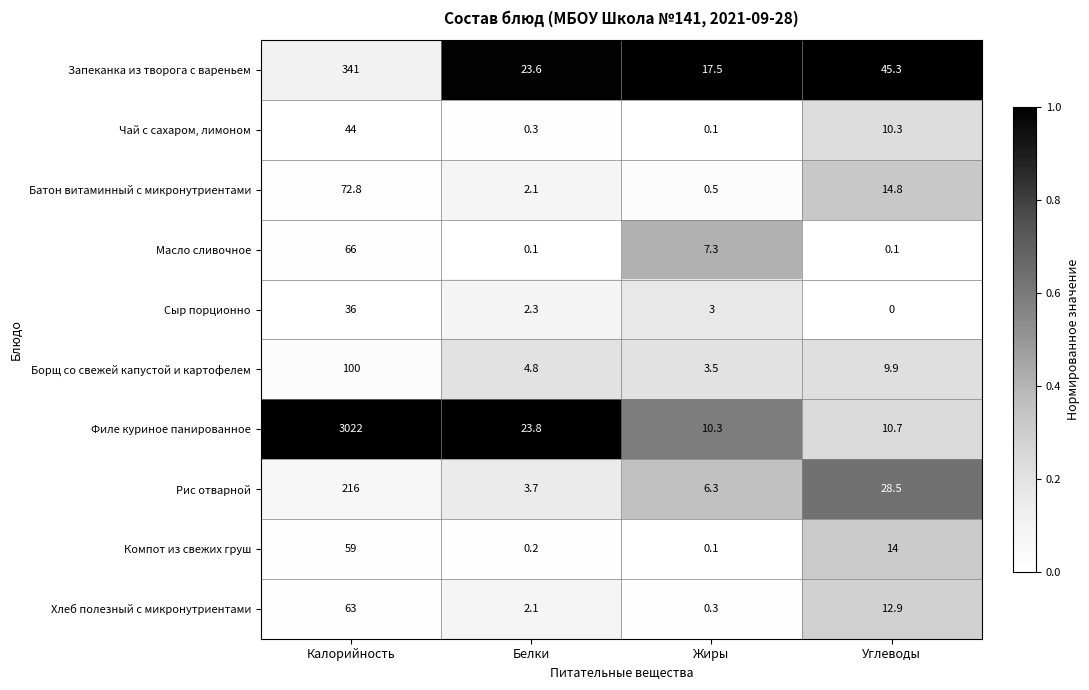

The Борщ со свежей капустой и картофелем series shows 100.0 at Калорийность. True or false?

True